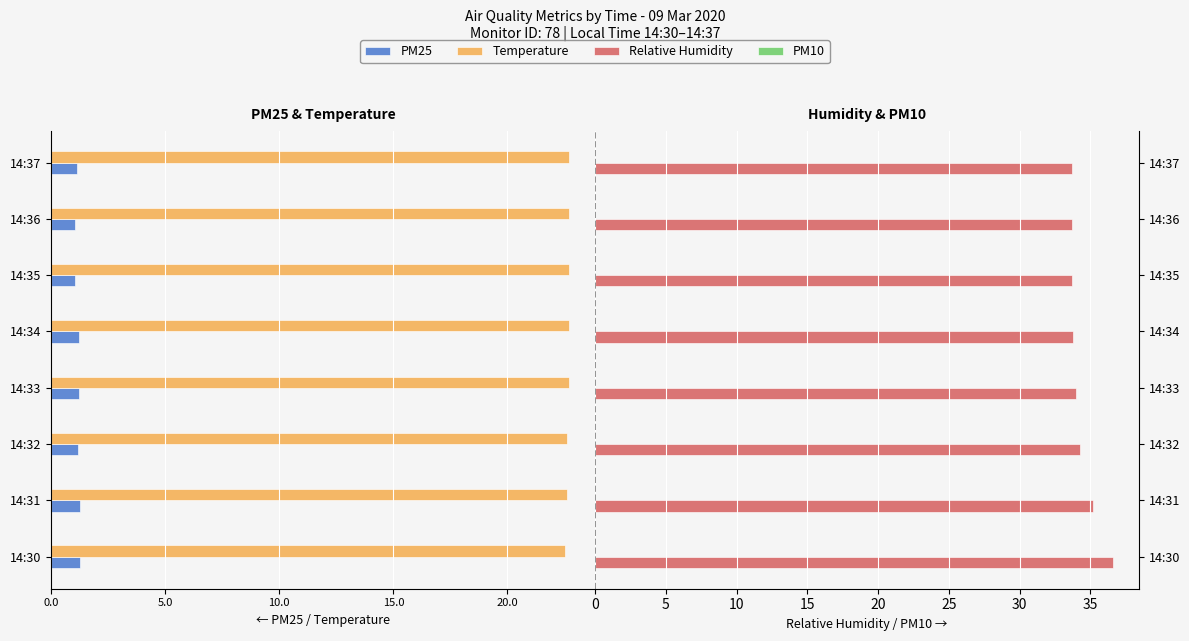

Which series changed the most between 14:36 and 14:37?

PM25